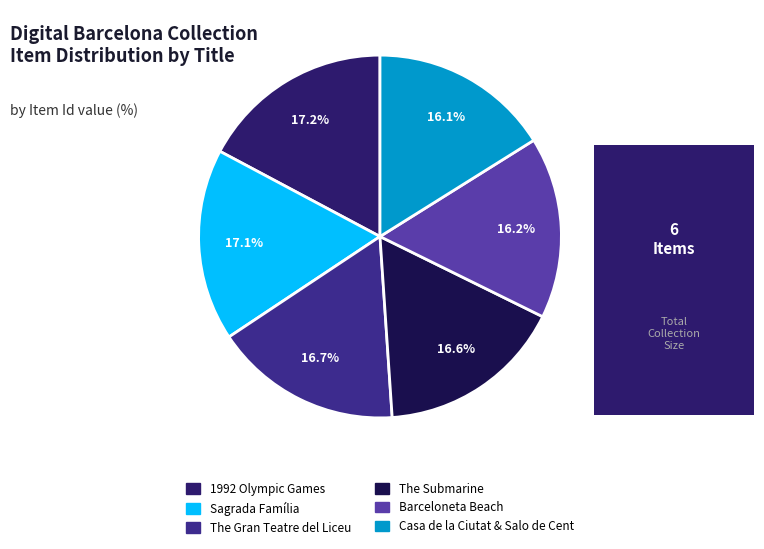

What percentage is the The Gran Teatre del Liceu slice, to the nearest percent?

17%